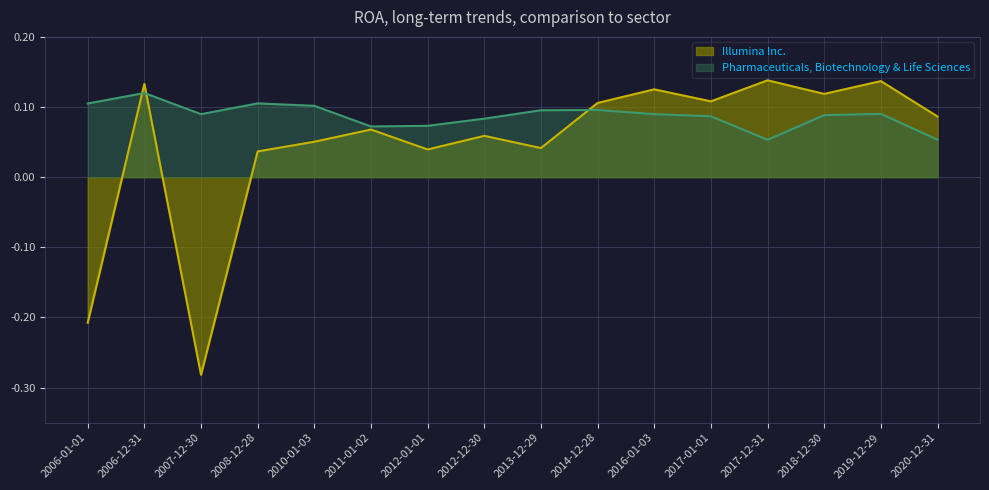

How many values in the Illumina Inc. series are below 0?

2